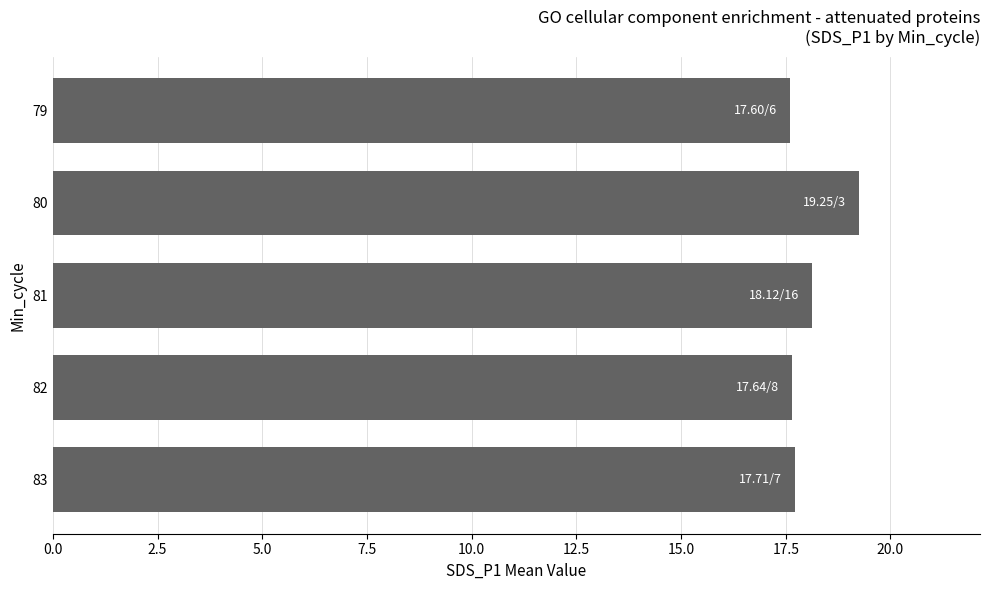

Between 79 and 80, which is larger?

80